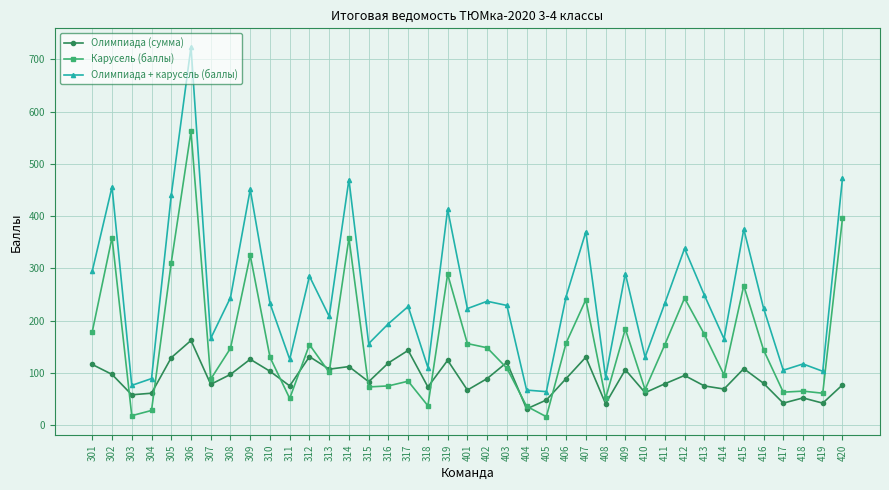

True or false: Карусель (баллы) and Олимпиада + карусель (баллы) cross at least once.

False